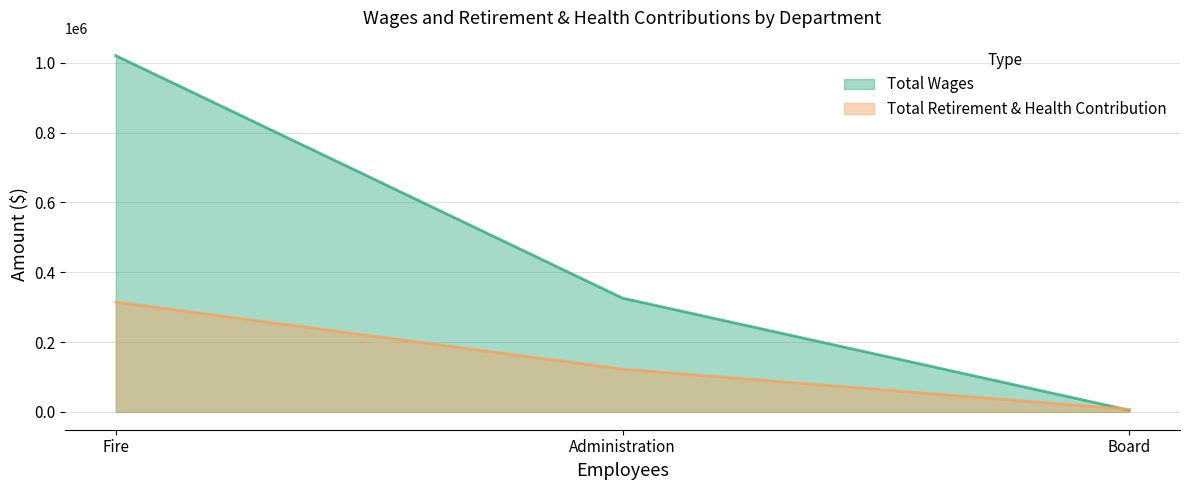

Reading left to right, list all the values displayed in this chart.

Total Wages: Fire=1020324	Administration=325811	Board=4800
Total Retirement & Health Contribution: Fire=314658	Administration=122480	Board=7200